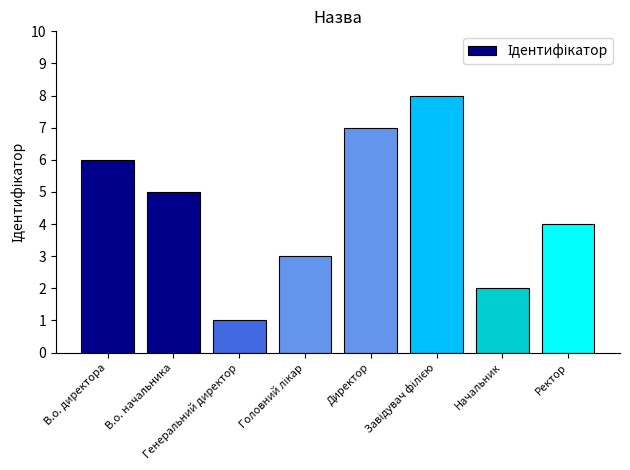

The value at Генеральний директор is 1. True or false?

True